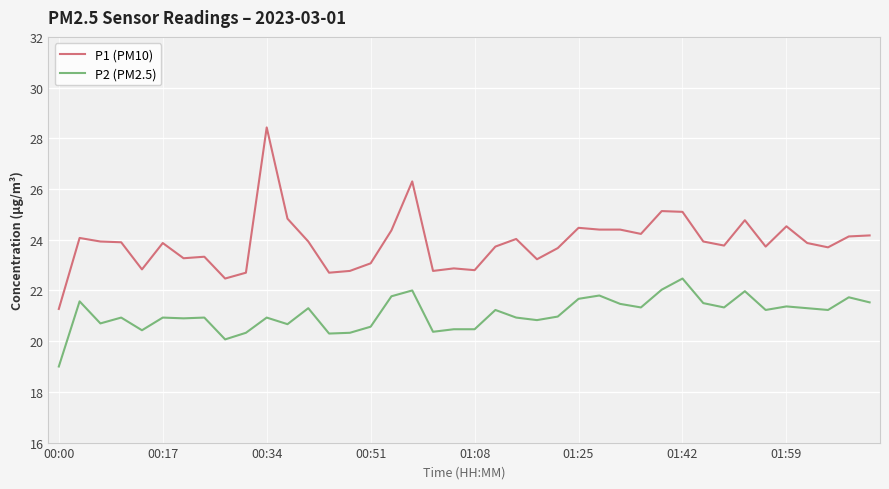

Which series has the largest total across all categories?

P1 (PM10)